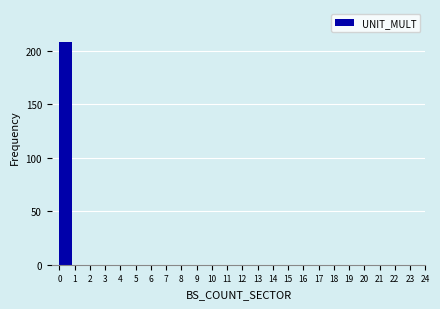

Reading left to right, list every bar in this chart as the range it spans on the x-axis followed by its height. The values are not printed on the chart, so give them approximately, as read against the axis.

0 to 1: 210
1 to 2: 0
2 to 3: 0
3 to 4: 0
4 to 5: 0
5 to 6: 0
6 to 7: 0
7 to 8: 0
8 to 9: 0
9 to 10: 0
10 to 11: 0
11 to 12: 0
12 to 13: 0
13 to 14: 0
14 to 15: 0
15 to 16: 0
16 to 17: 0
17 to 18: 0
18 to 19: 0
19 to 20: 0
20 to 21: 0
21 to 22: 0
22 to 23: 0
23 to 24: 0